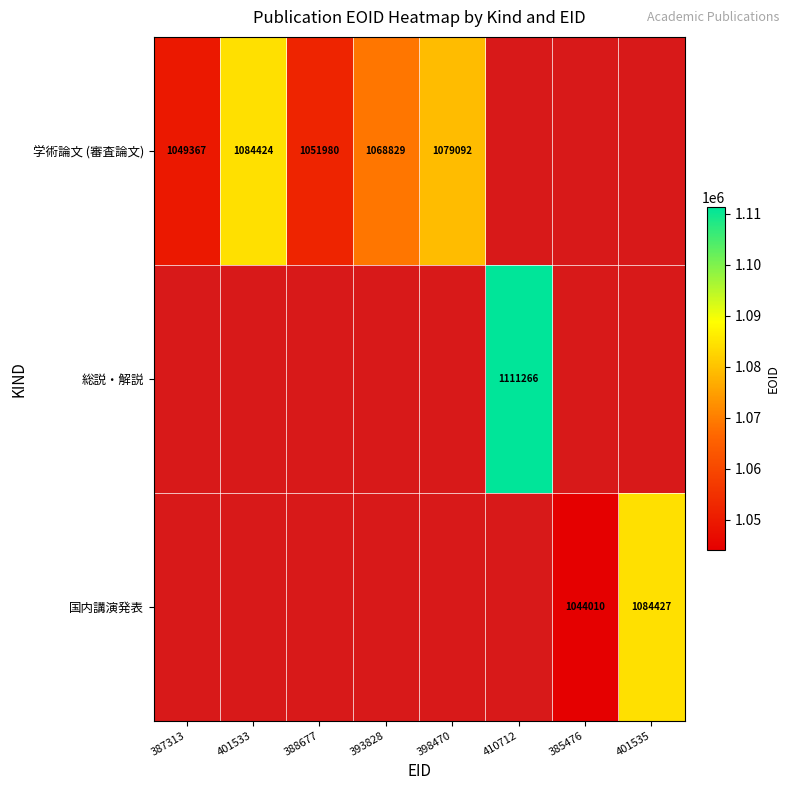

The value of 国内講演発表 at 385476 is 1366879. True or false?

False